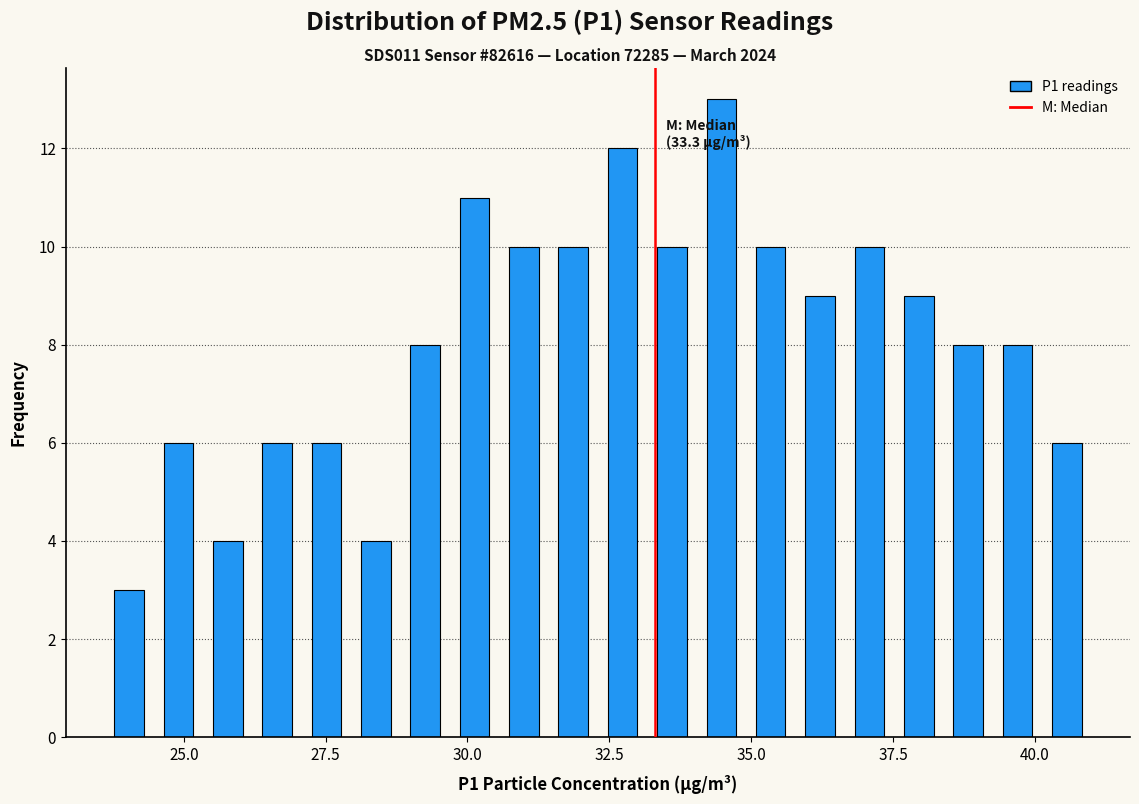

Read against the x-axis, roughly where is the centre of the tallest bar?

34.5